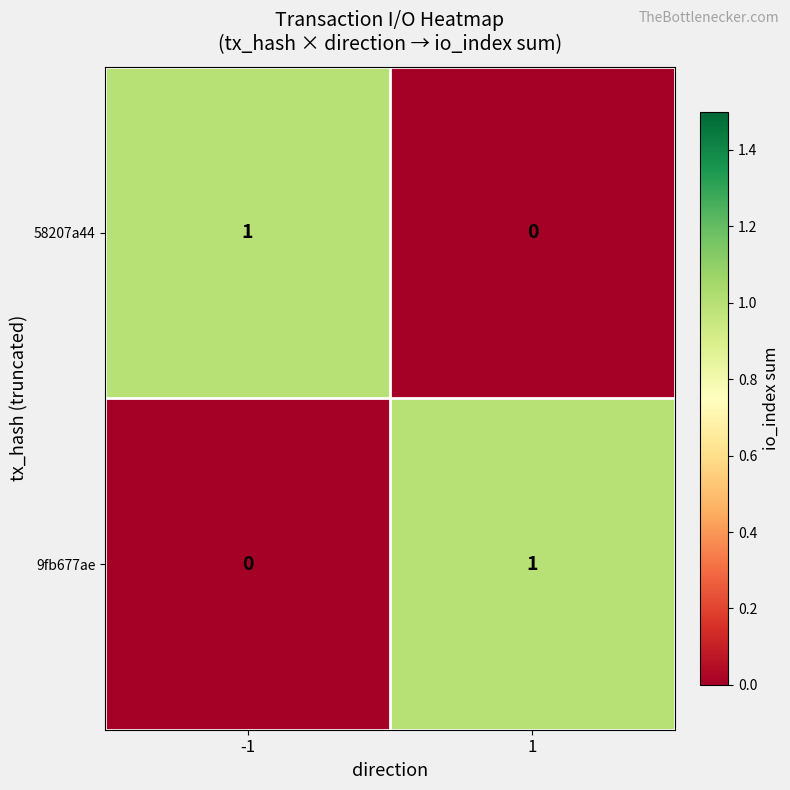

The 58207a44 series shows 0 at 1. True or false?

True